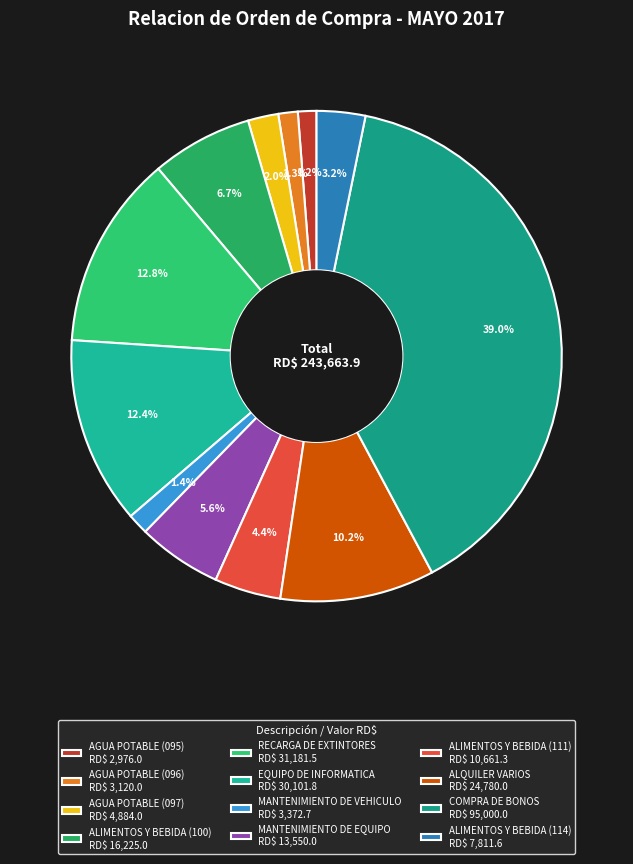

What percentage is the EQUIPO DE INFORMATICA slice, to the nearest percent?

12%